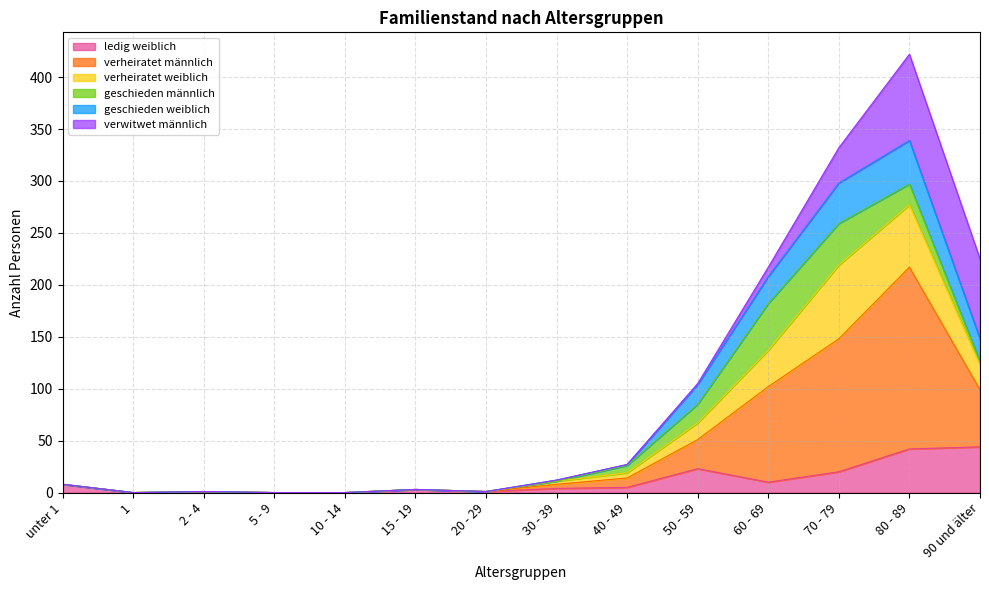

True or false: ledig weiblich and verheiratet männlich cross at least once.

False